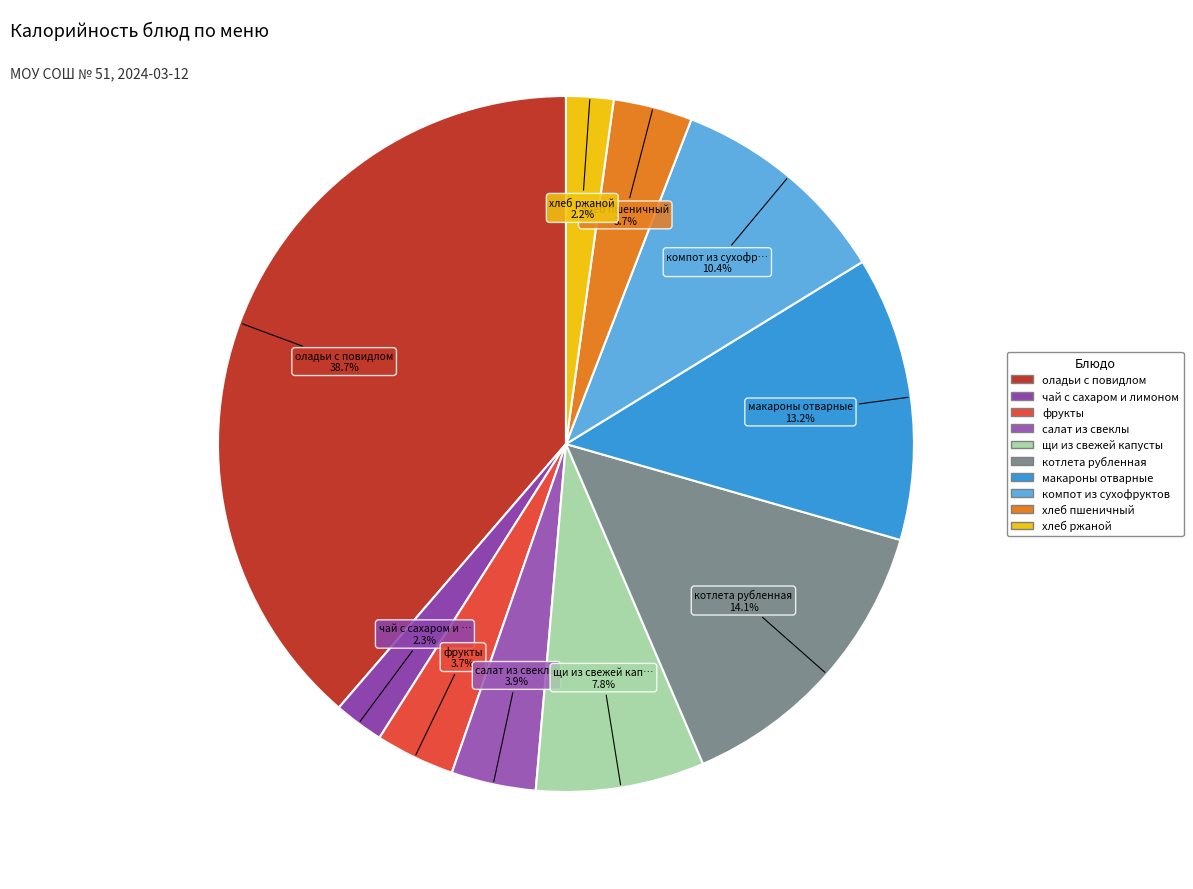

To the nearest percent, what portion does салат из свеклы represent?

4%